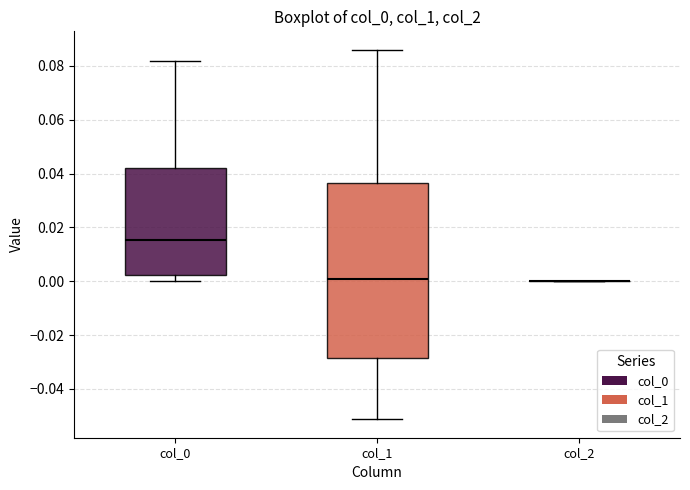

Reading left to right, read every box against the y-axis: the position of its median line, the range the box covers, and the ends of its whiskers. The values are not printed on the chart, so give them approximately, as read against the axis.

col_0: median 0.016, box 0.002 to 0.042, whiskers 0.000 to 0.082
col_1: median 0.000, box -0.028 to 0.036, whiskers -0.052 to 0.086
col_2: box collapsed to a line at 0.000, whiskers 0.000 to 0.000